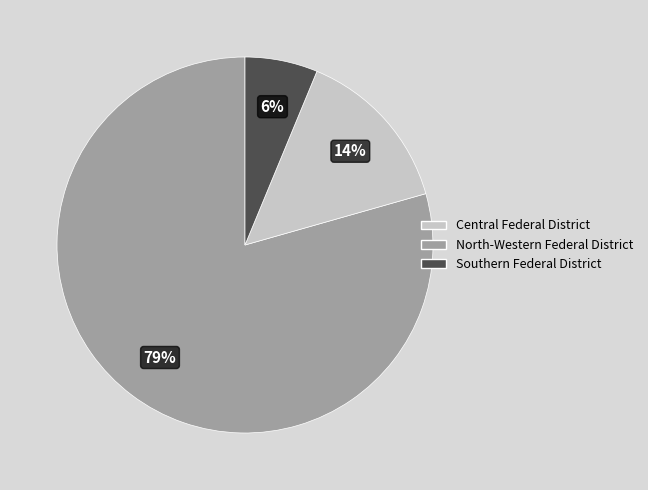

Which has a higher value, North-Western Federal District or Central Federal District?

Central Federal District